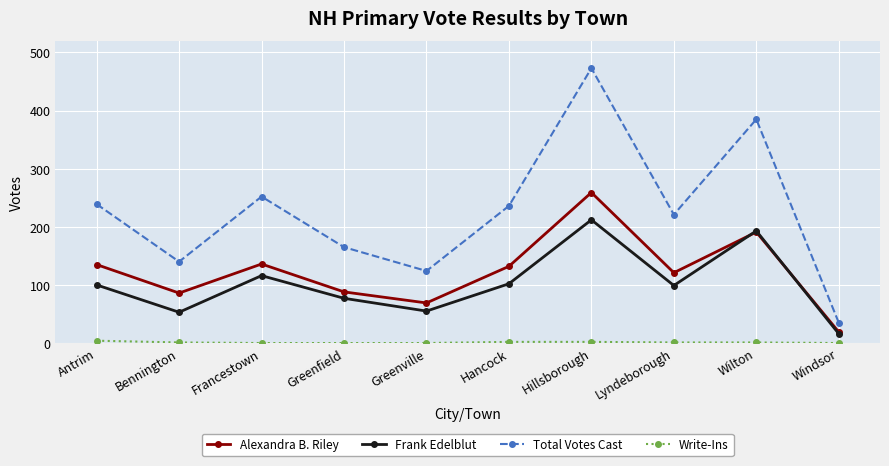

What position from the right is Greenville?

6